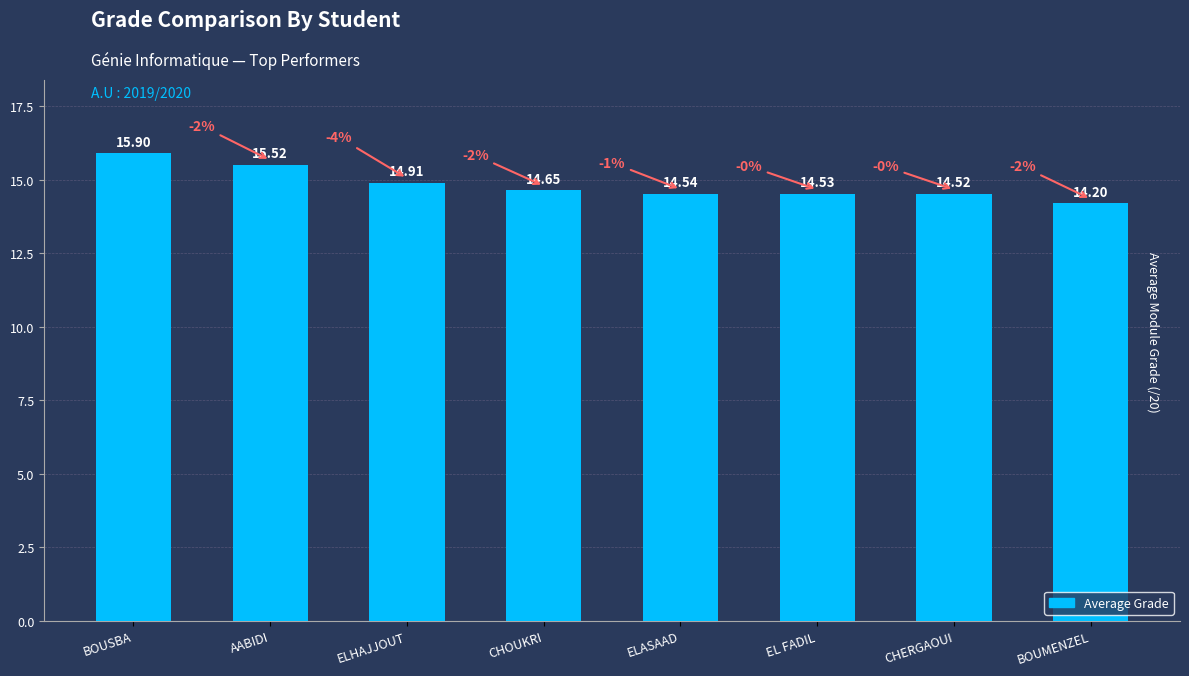

What is the maximum value shown in the chart?

15.9